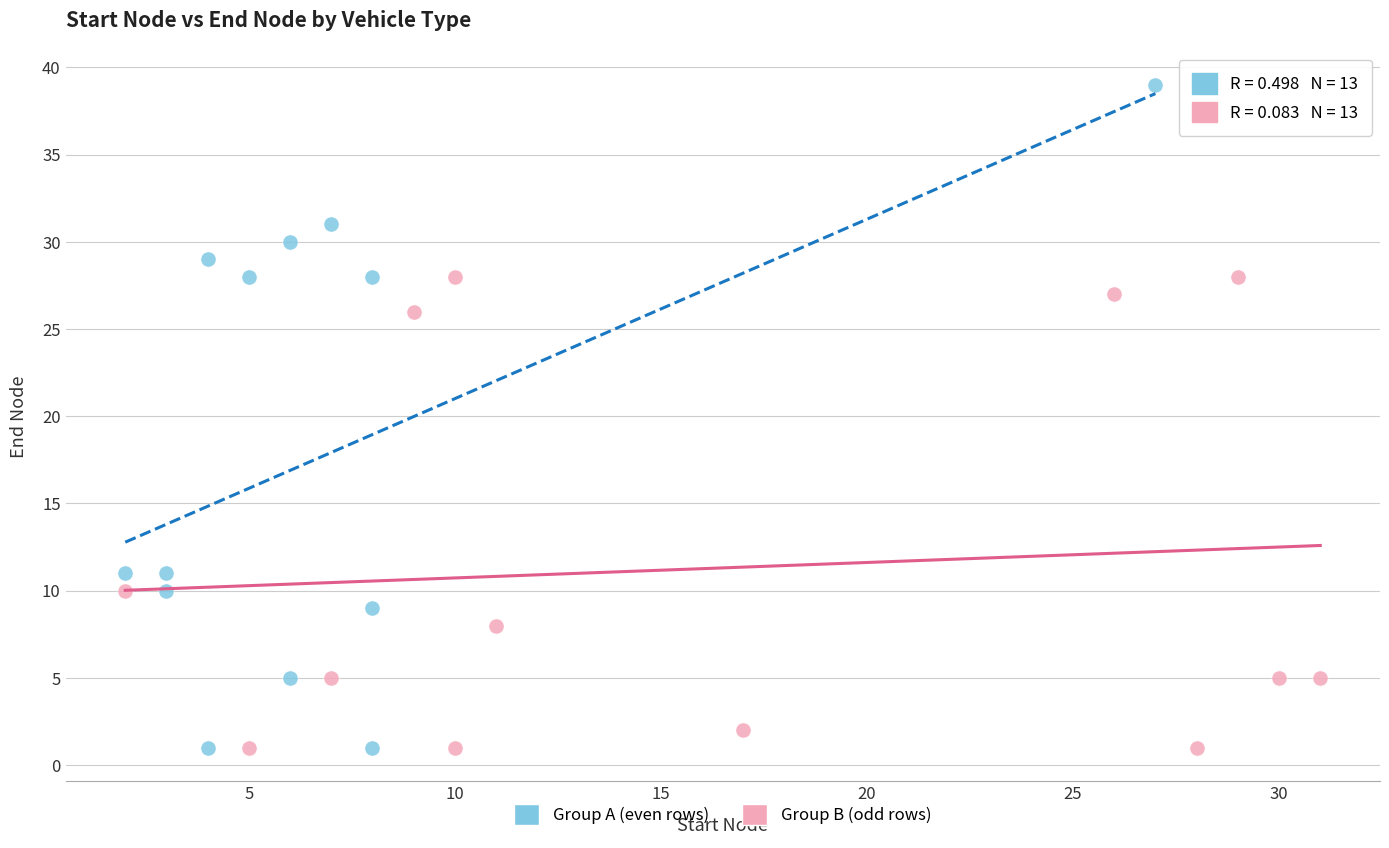

Which series reaches the maximum Y coordinate?

Group A (even rows)